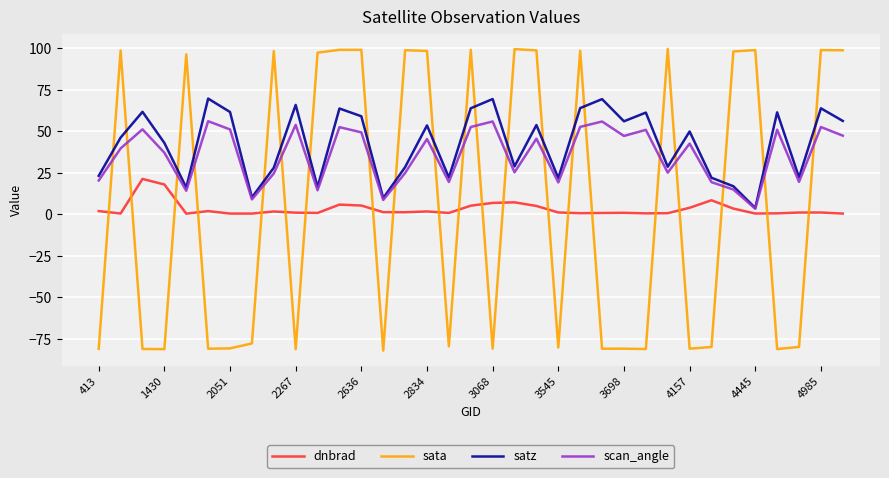

How many lines are shown in the chart?

4